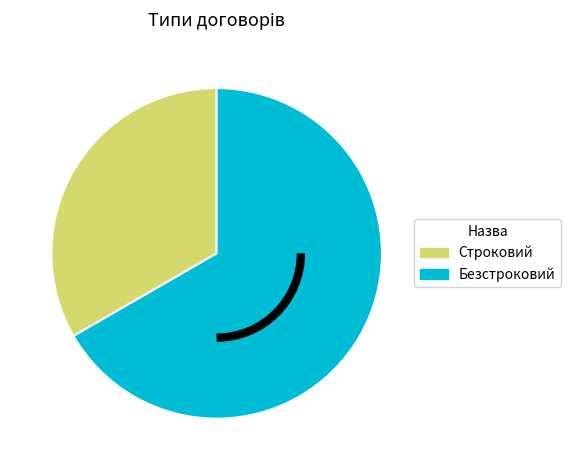

What is the largest slice in the pie chart?

Безстроковий